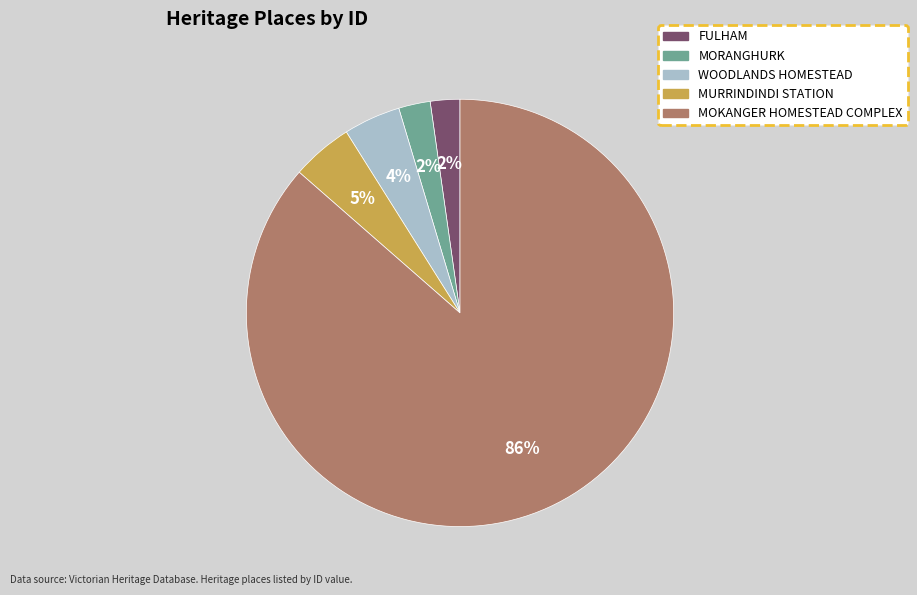

Combined, do FULHAM and MURRINDINDI STATION account for over 50%?

No